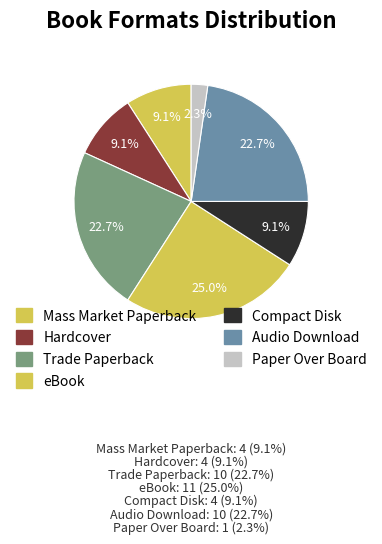

How many slices are in this pie chart?

7